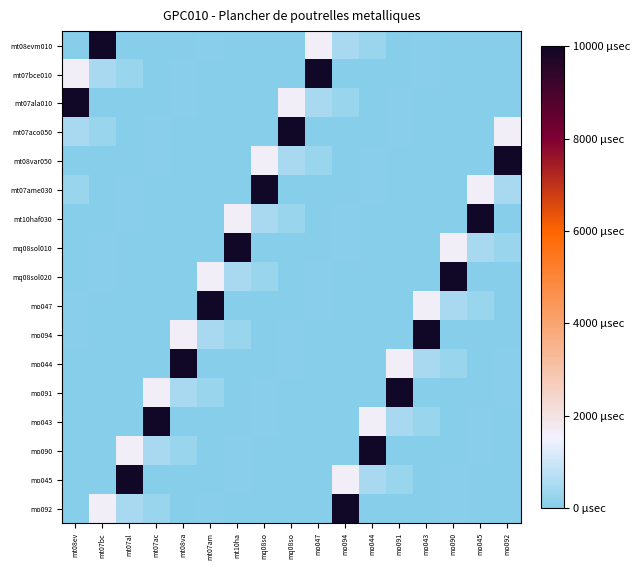

At which category is the sum across all series the highest?

mt08ev